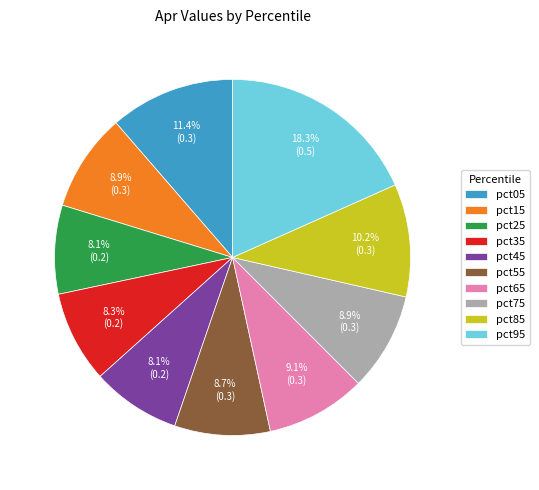

To the nearest percent, what is the difference between the pct05 and pct45 slice percentages?

3%